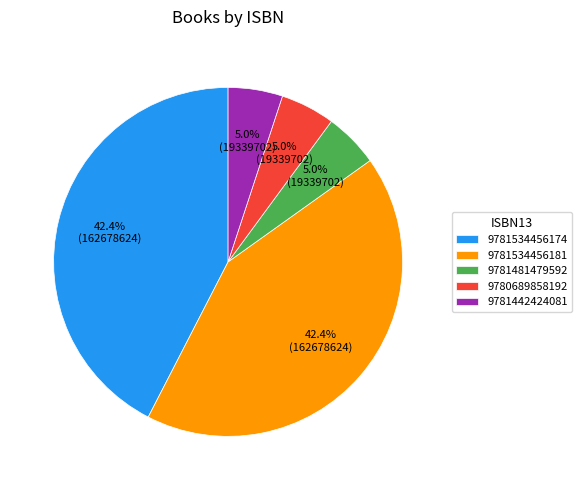

What percentage is the 9781481479592 slice, to the nearest percent?

5%